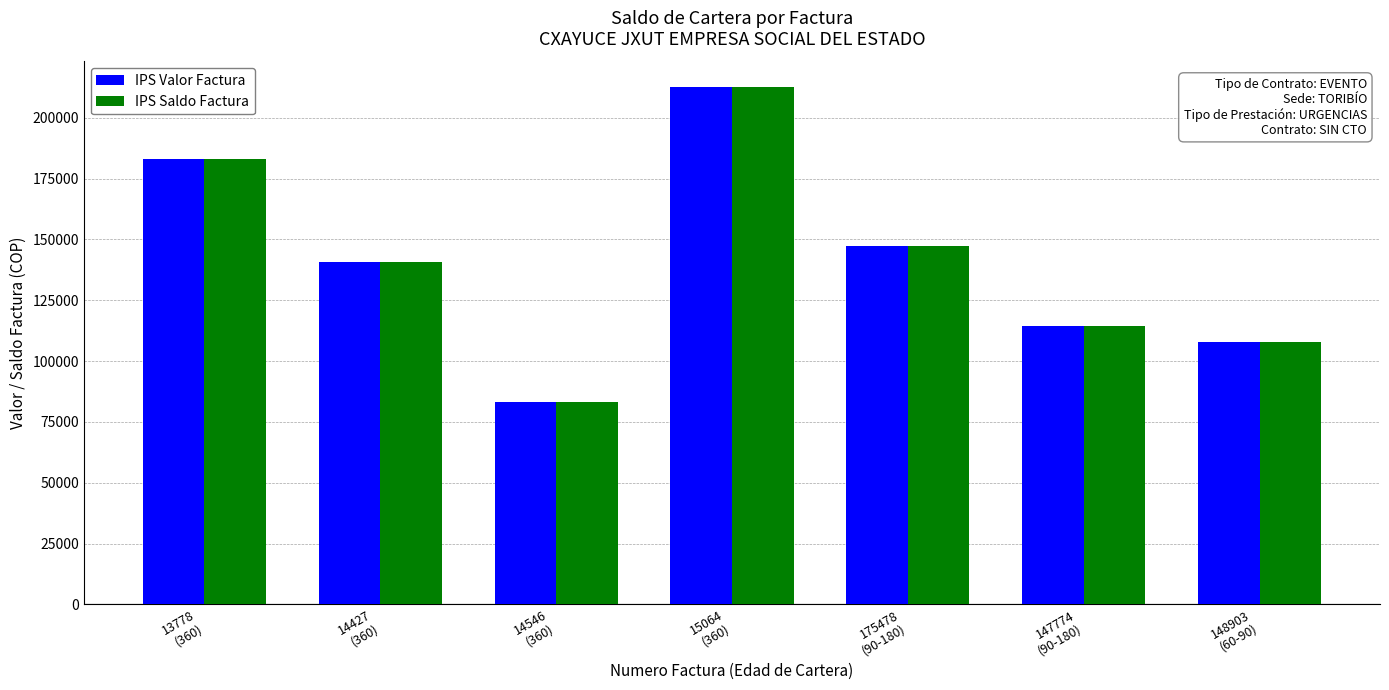

At which label does IPS Valor Factura reach its peak?

15064
(360)